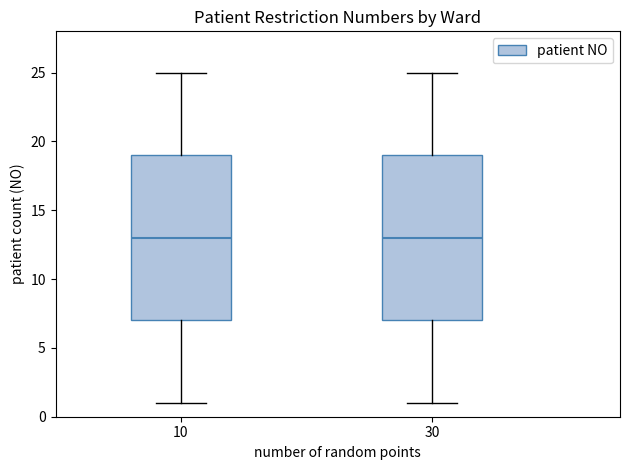

Reading left to right, read every box against the y-axis: the position of its median line, the range the box covers, and the ends of its whiskers. The values are not printed on the chart, so give them approximately, as read against the axis.

10: median 13, box 7 to 19, whiskers 1 to 25
30: median 13, box 7 to 19, whiskers 1 to 25